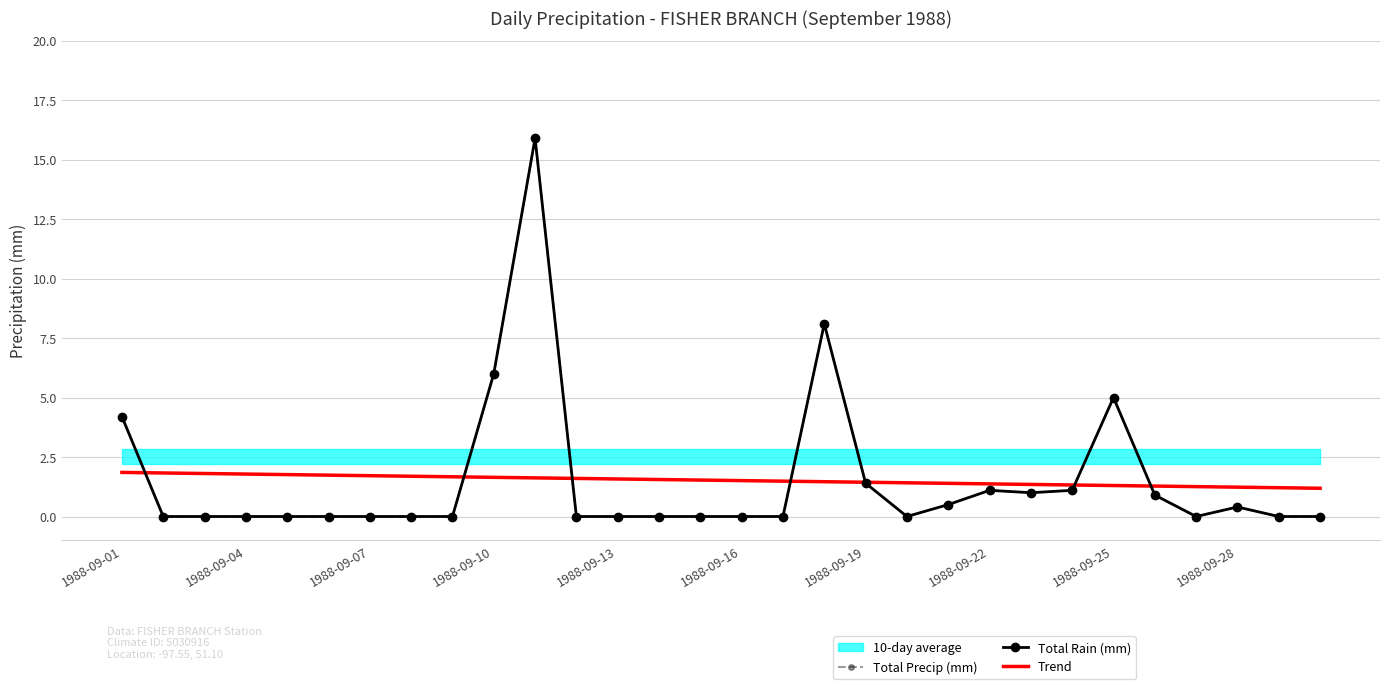

Between 29 and 1988-09-01, which is larger?

1988-09-01